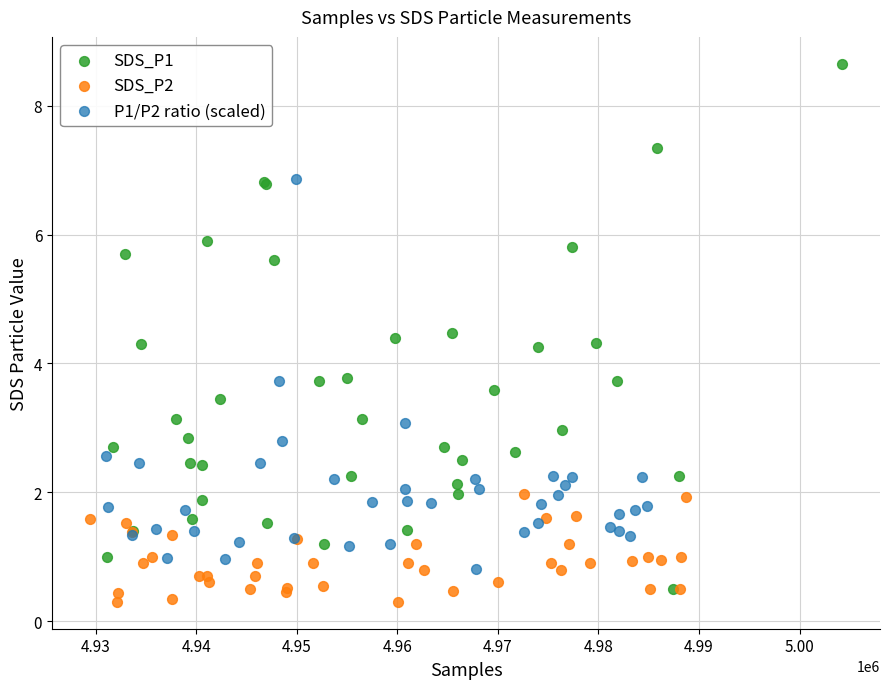

Which series has the largest Y range (max minus min)?

SDS_P1